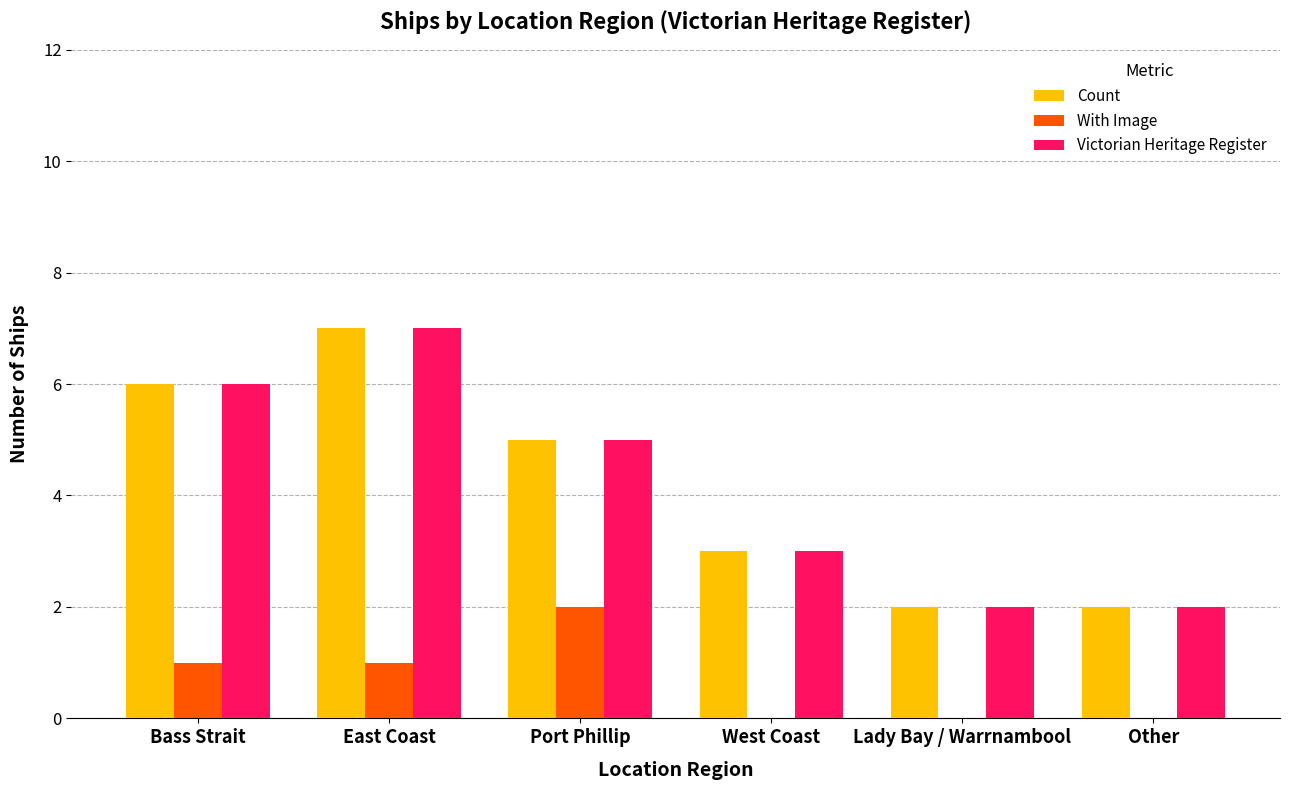

What is the total value across all series at Bass Strait?

13